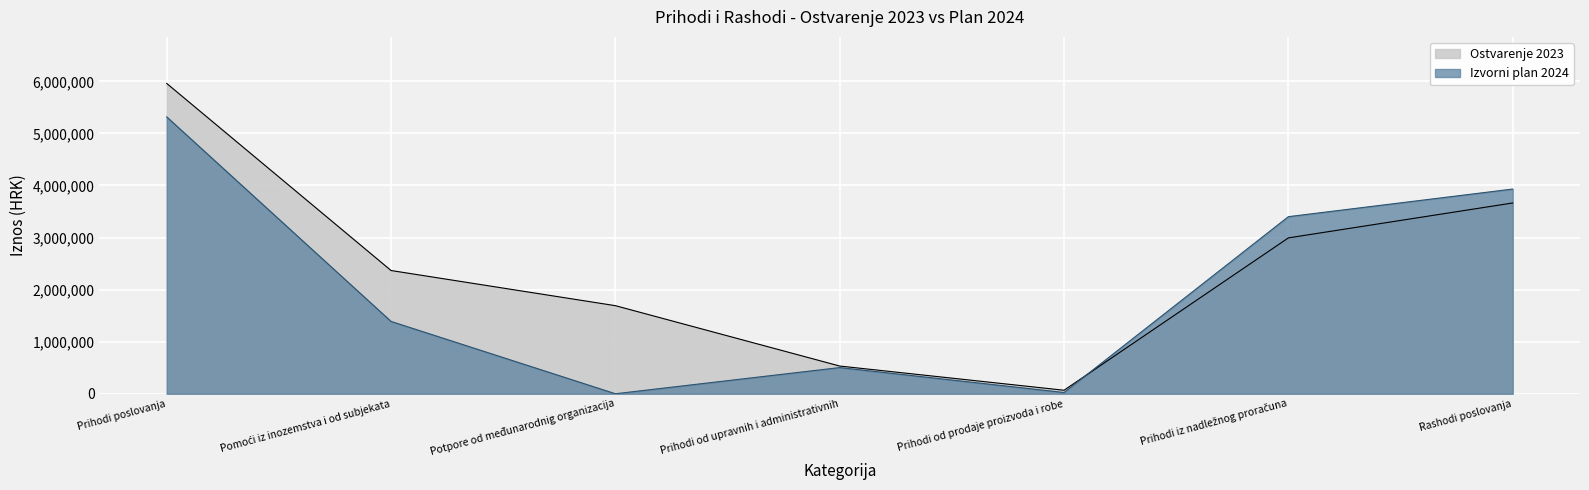

What is the sum of all Ostvarenje 2023 values?

17273793